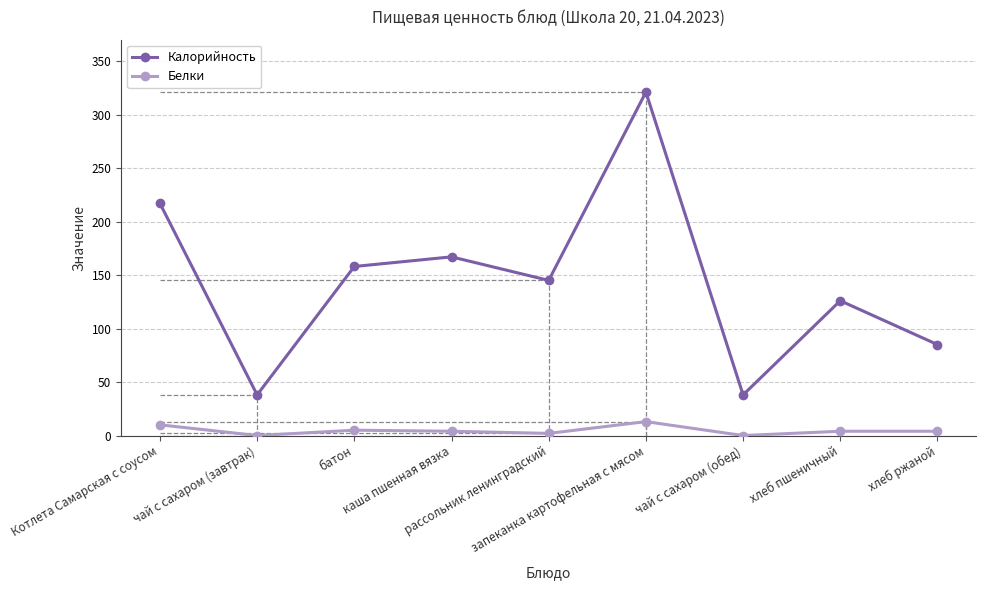

What is the sum of the Калорийность values at Котлета Самарская с соусом and батон?

375